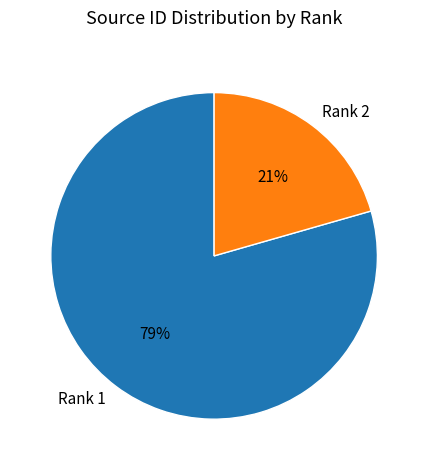

To the nearest percent, what portion does Rank 2 represent?

21%